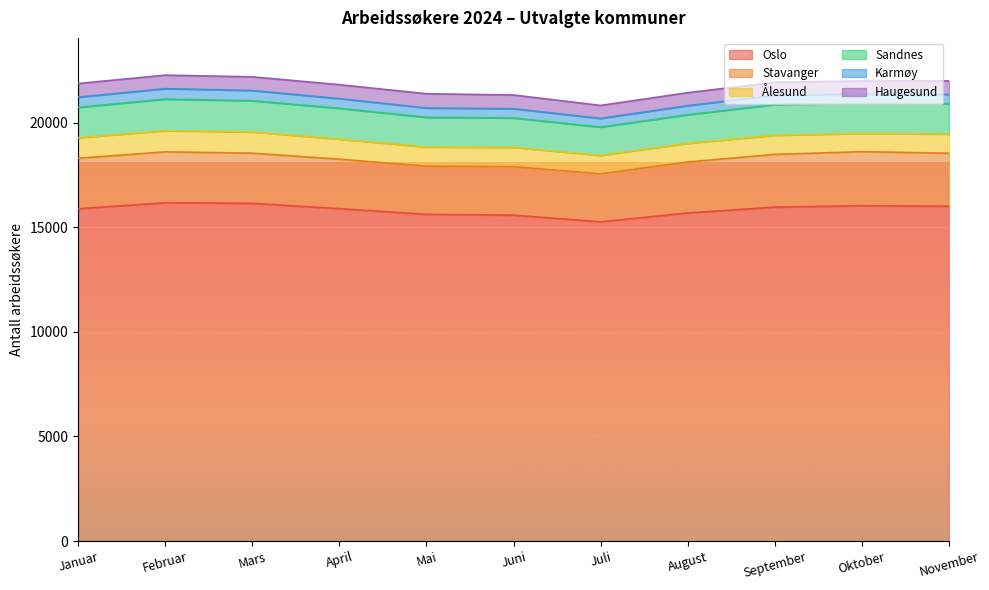

Which series has the largest range (max minus min)?

Oslo